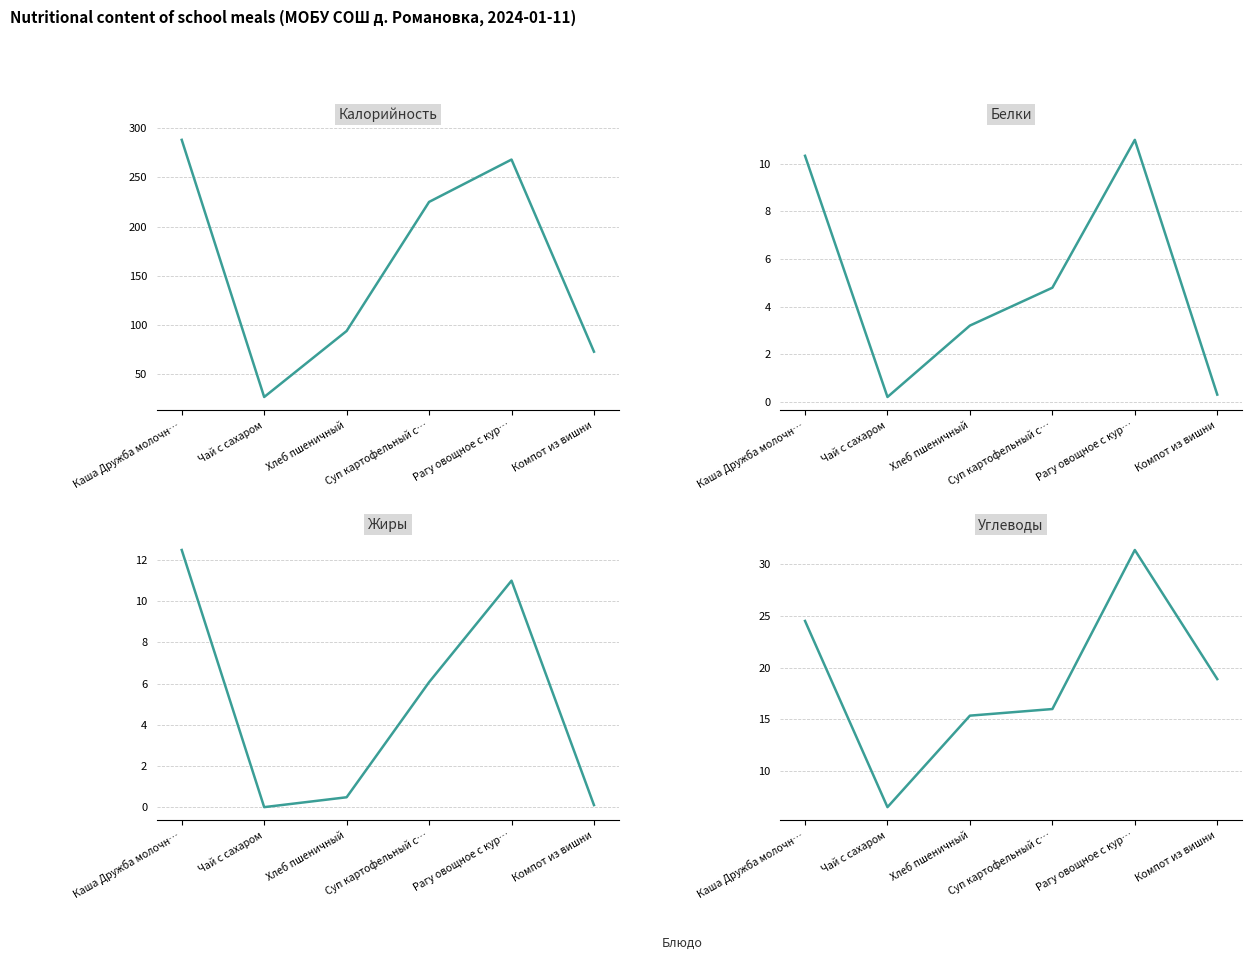

Which has a higher value, Компот из вишни or Суп картофельный с…?

Суп картофельный с…